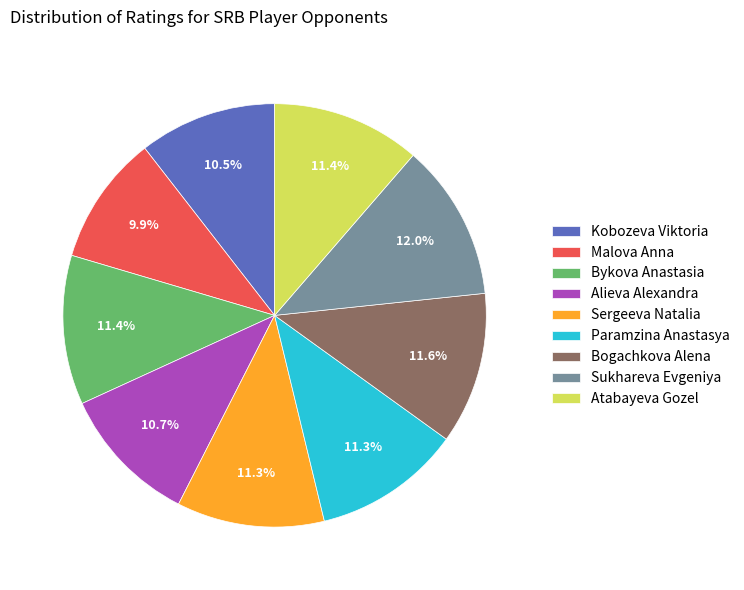

How many slices are in this pie chart?

9